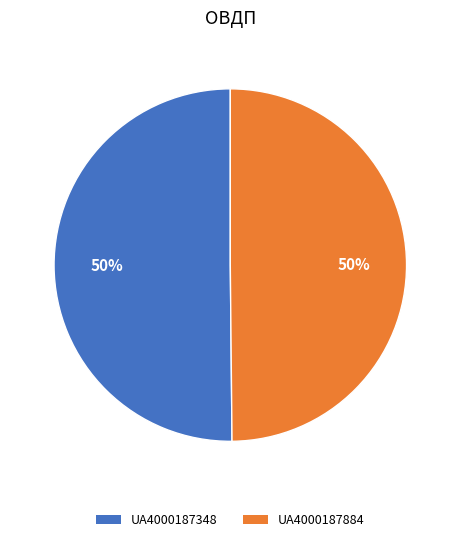

To the nearest percent, what portion does UA4000187348 represent?

50%